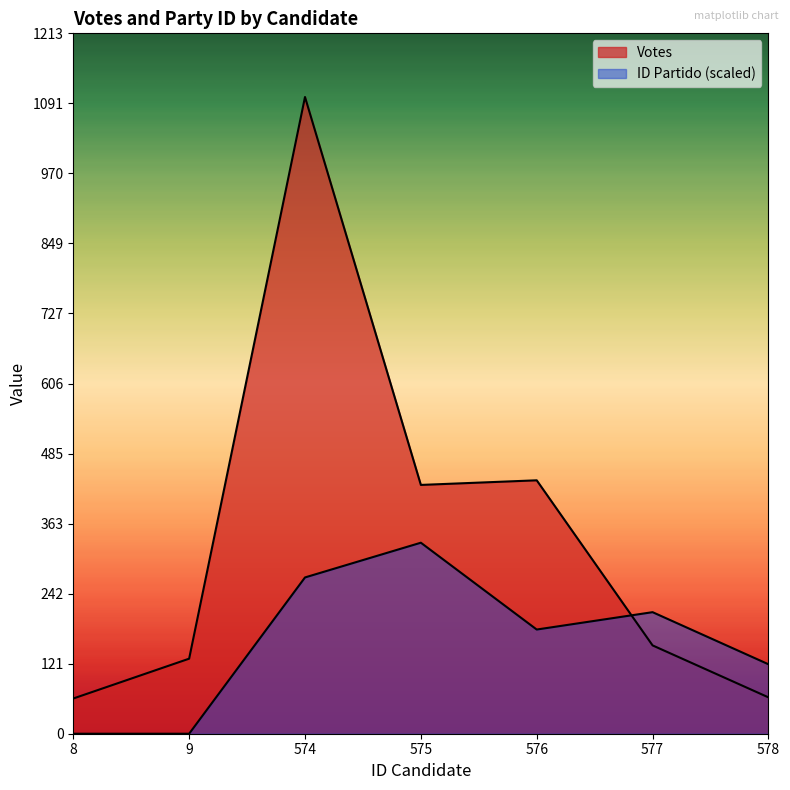

After their last crossing, which series has the higher values: Votes or ID Partido?

ID Partido